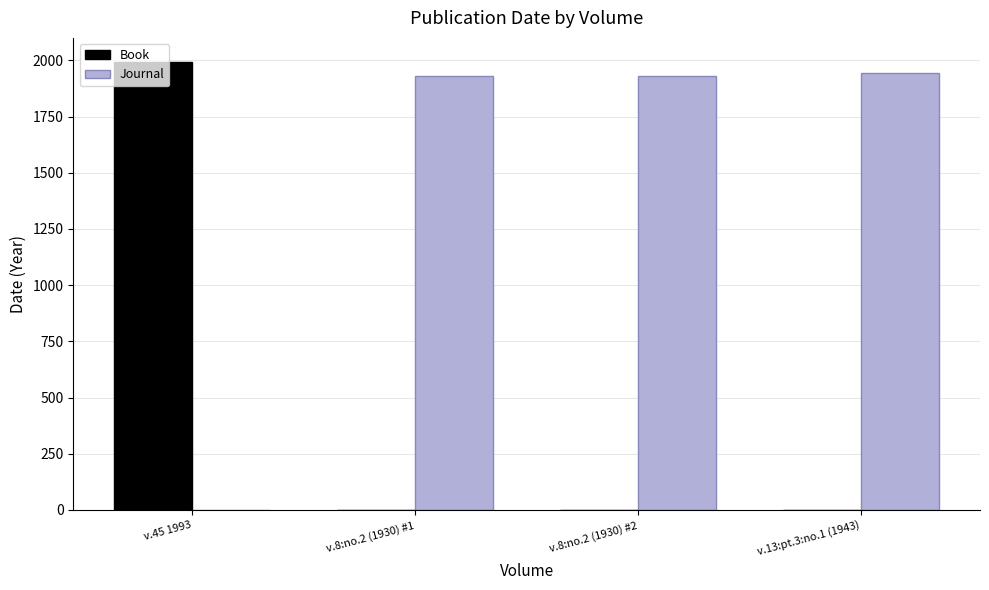

What is the total value across all series at v.13:pt.3:no.1 (1943)?

1943